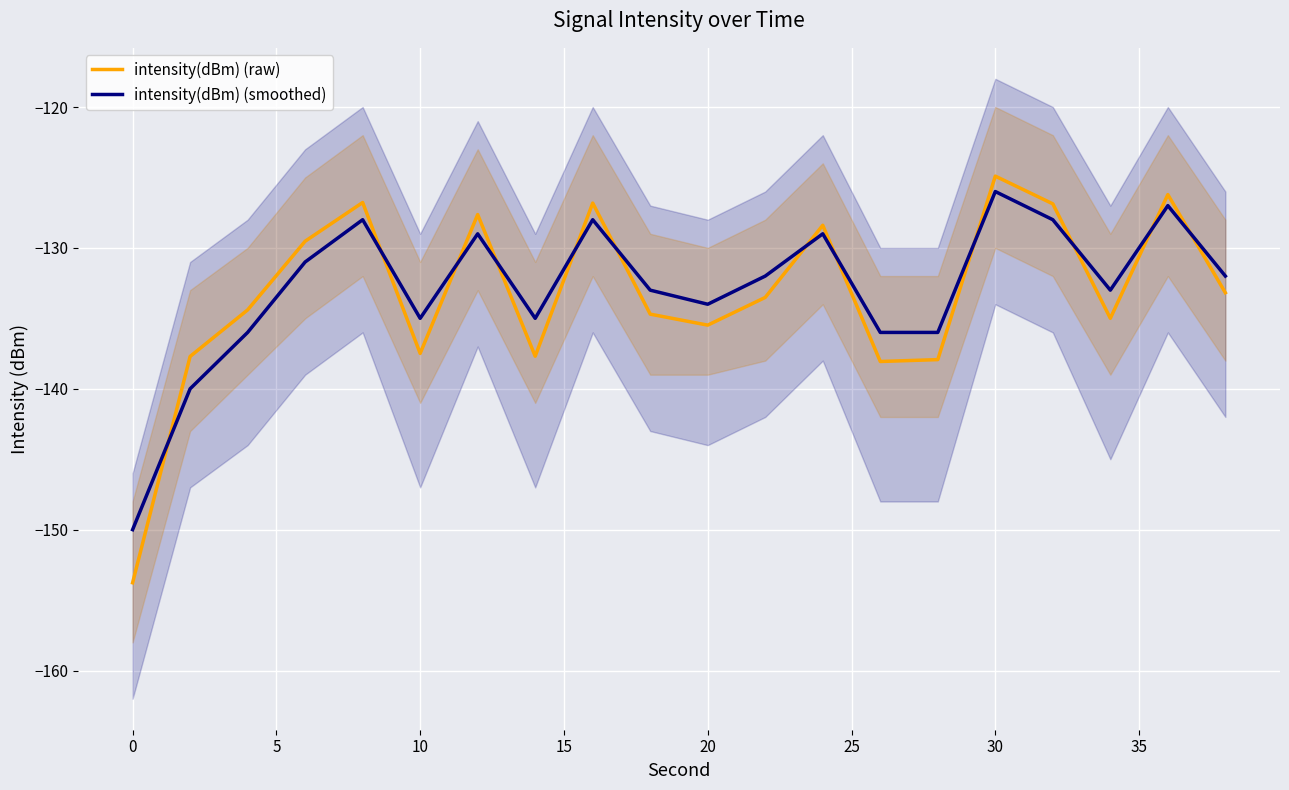

Reading right to left, transcribe all the data shown in this chart.

intensity(dBm) (raw): -133.2	-126.2	-135.0	-126.9	-124.9	-137.9	-138.1	-128.4	-133.5	-135.5	-134.7	-126.8	-137.7	-127.6	-137.5	-126.8	-129.5	-134.4	-137.7	-153.8
intensity(dBm) (smoothed): -132.0	-127.0	-133.0	-128.0	-126.0	-136.0	-136.0	-129.0	-132.0	-134.0	-133.0	-128.0	-135.0	-129.0	-135.0	-128.0	-131.0	-136.0	-140.0	-150.0